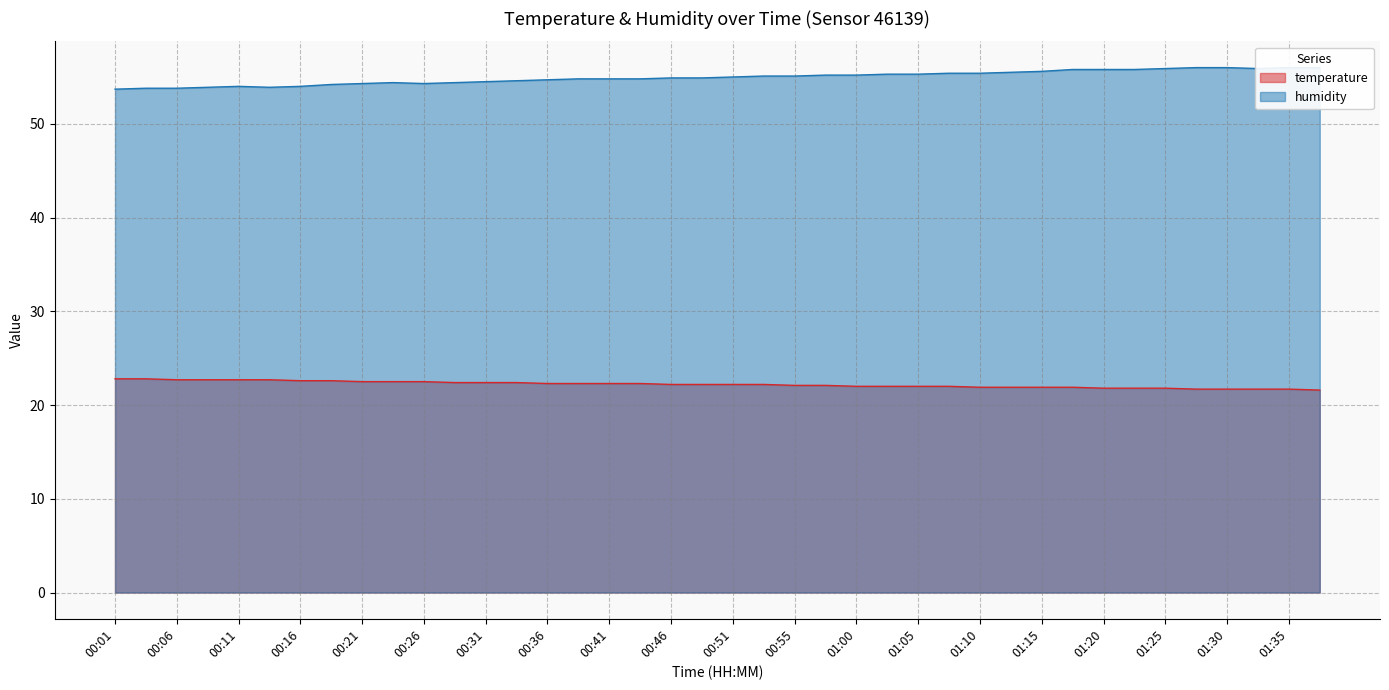

What is the lowest value of the temperature series?

21.6